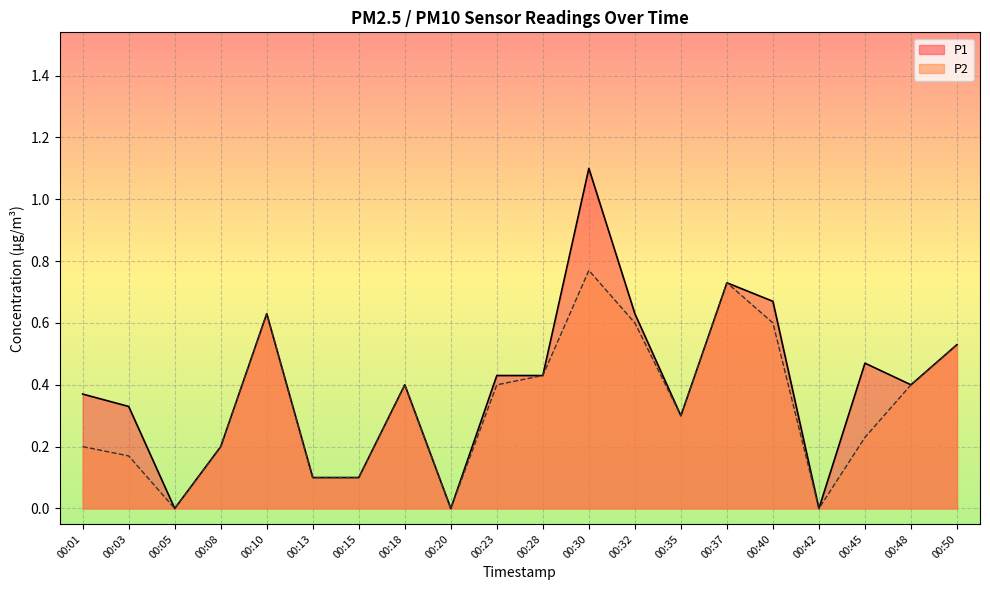

What are all the series names shown in the legend?

P1, P2